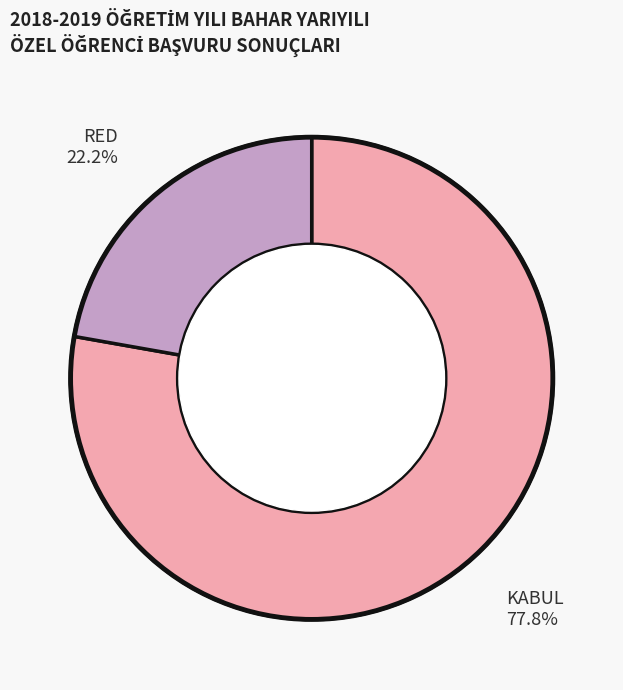

What is the smallest slice in the pie chart?

RED